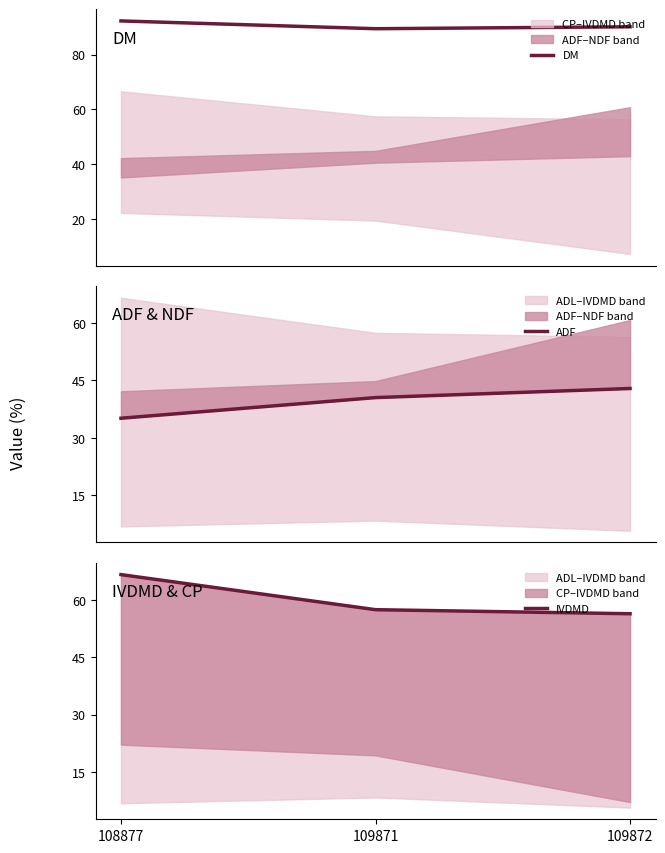

The value of DM at 108877 is 135.5. True or false?

False